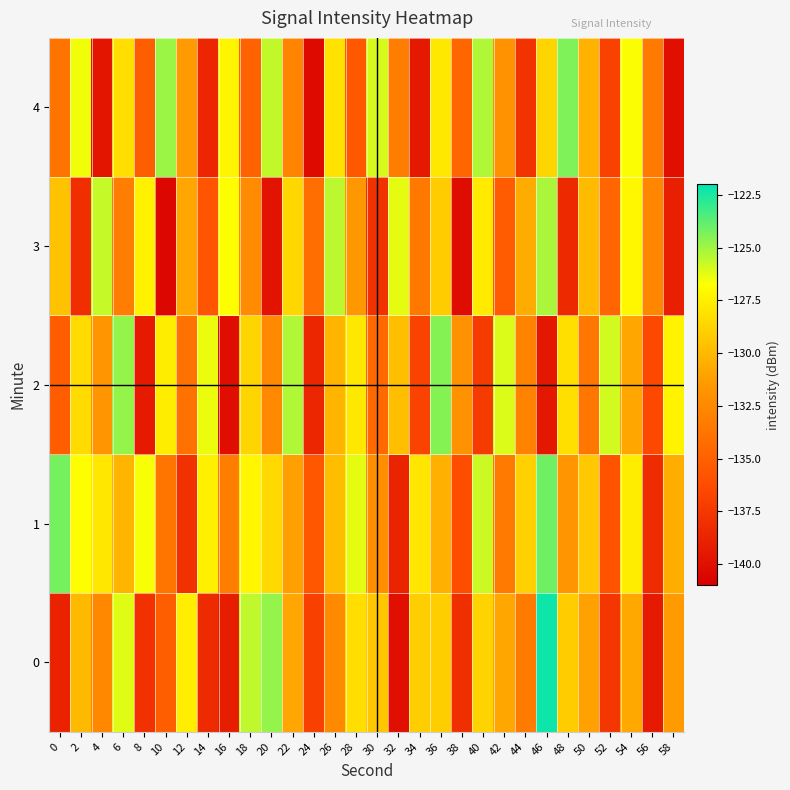

What is the total value across all series at 32?

-667.9